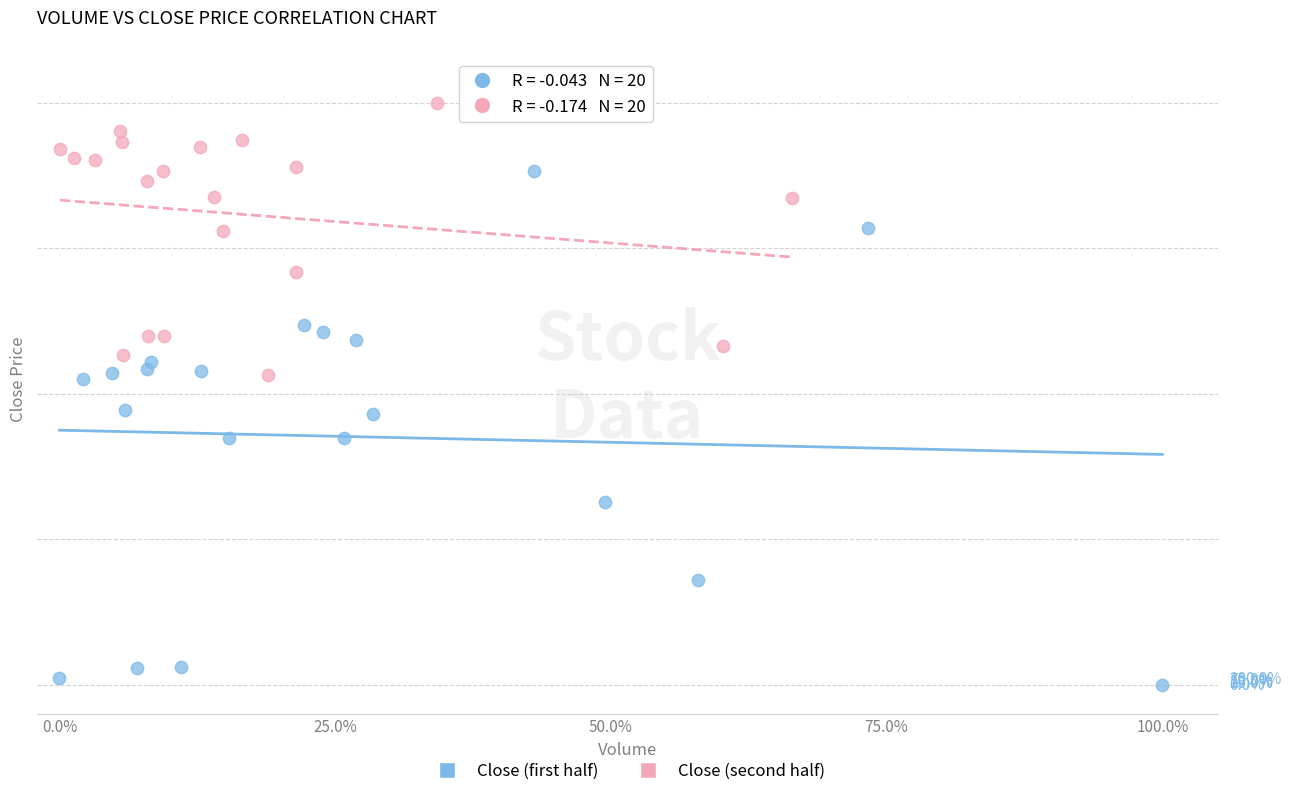

What are all the series names shown in the legend?

Close (first half), Close (second half)